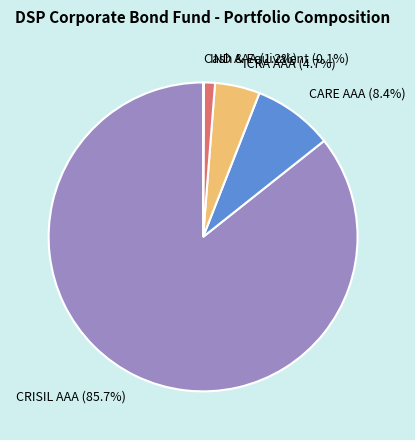

Between IND AAA and ICRA AAA, which is larger?

ICRA AAA